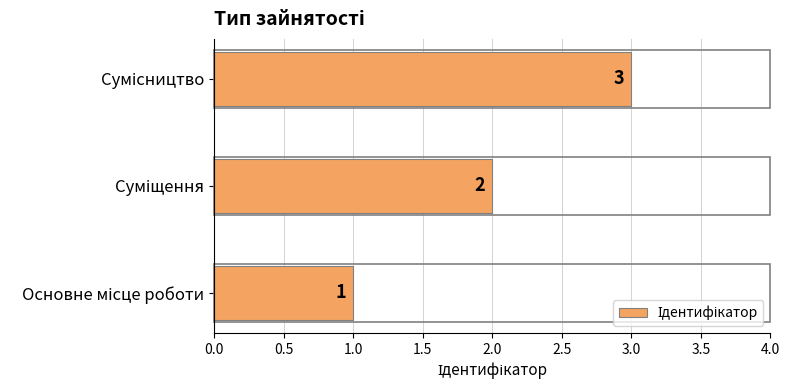

What is the greatest value displayed?

3